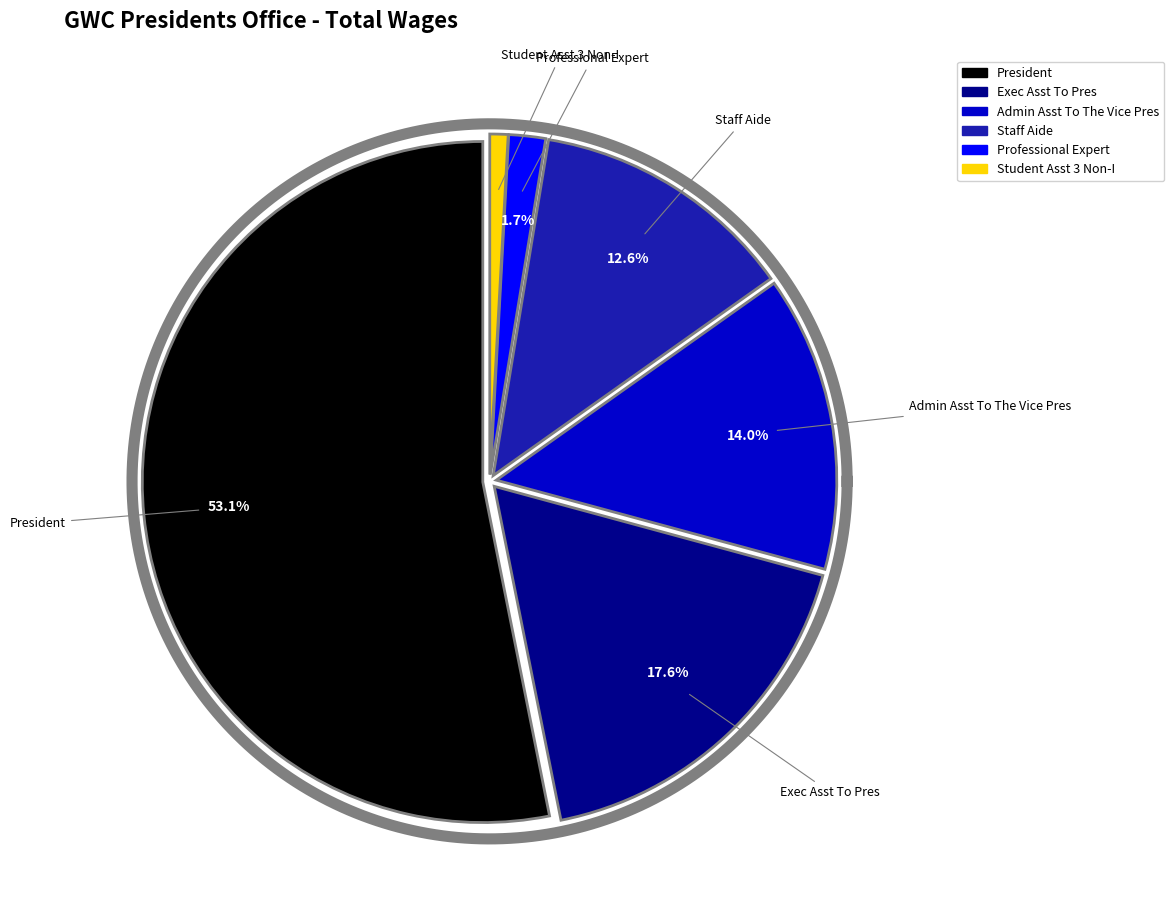

Which slice represents more than half of the pie?

President